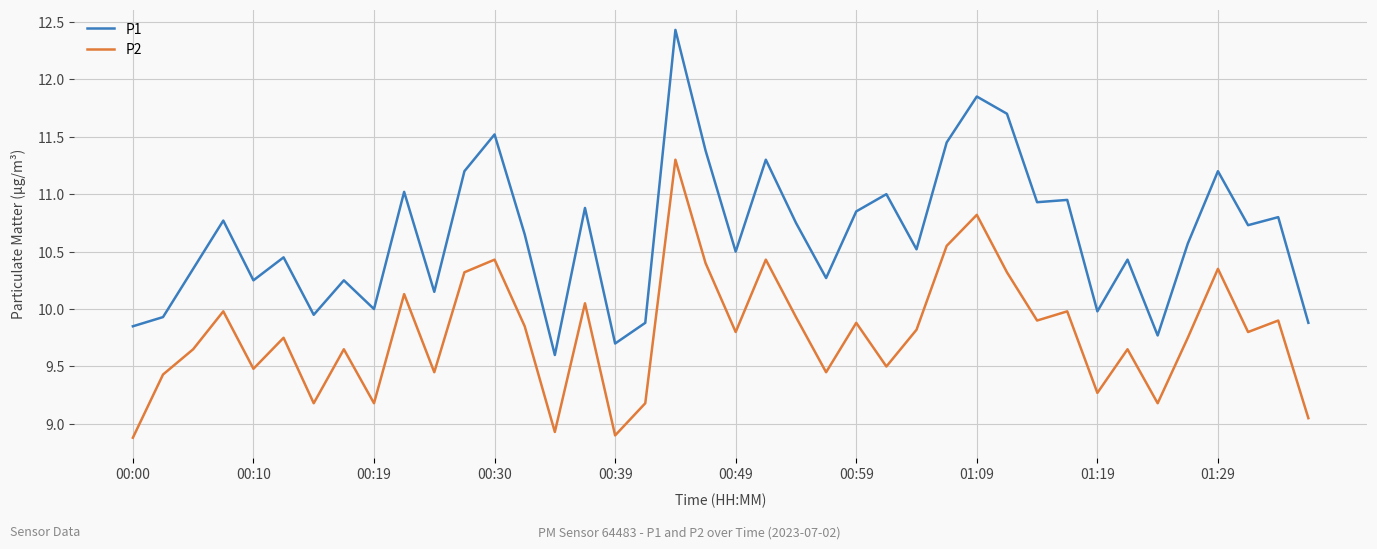

True or false: P2 and P1 intersect in this chart.

False